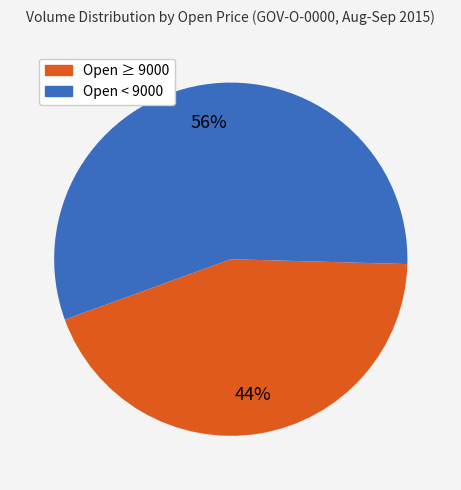

To the nearest percent, what is the average slice percentage?

50%